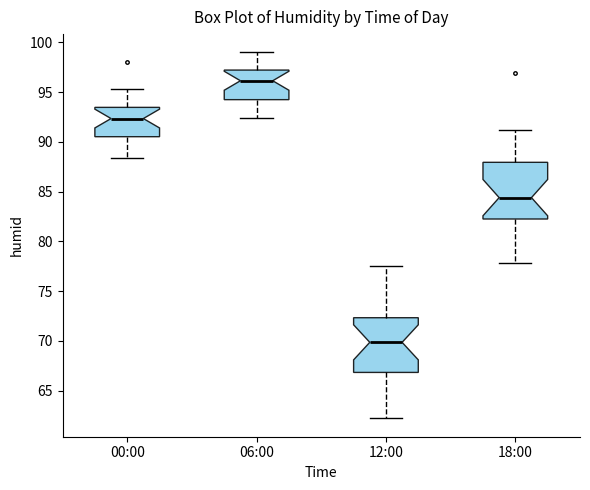

Where does the median line of the box for 00:00 sit on the y-axis? The values are not printed on the chart, so give them approximately, as read against the axis.

92.5